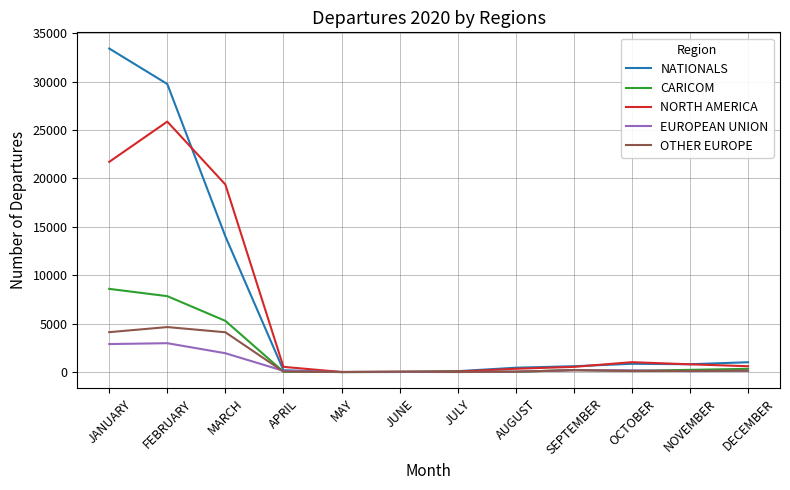

The NORTH AMERICA series shows 19370 at MARCH. True or false?

True